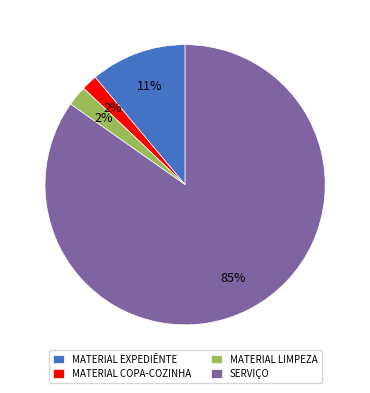

Combined, do MATERIAL EXPEDIÊNTE and SERVIÇO account for over 50%?

Yes